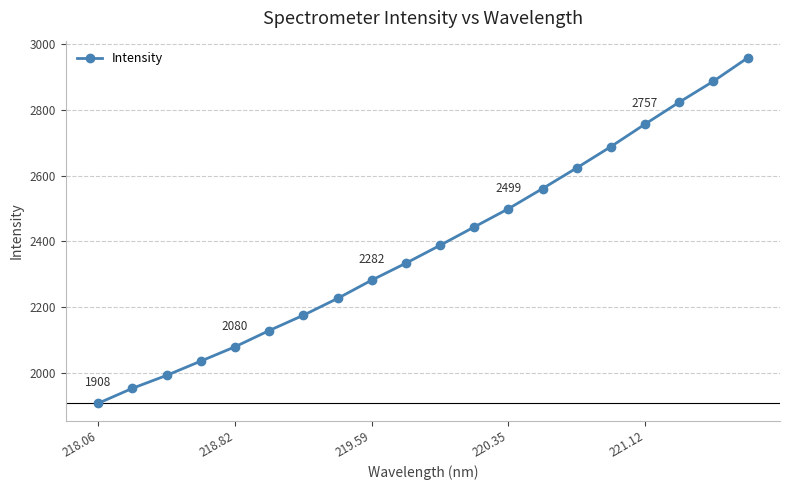

What is the difference between the maximum and second lowest values?

1004.3